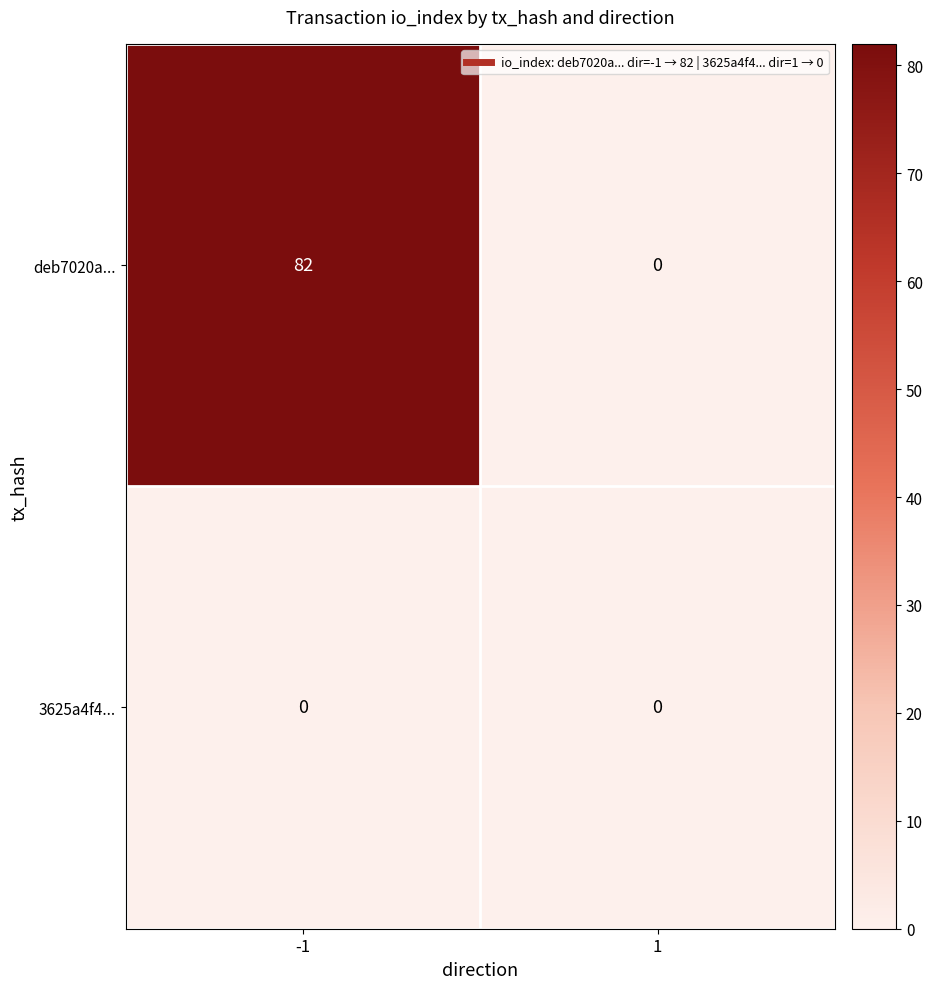

Between -1 and 1, which series saw the biggest shift?

deb7020a...